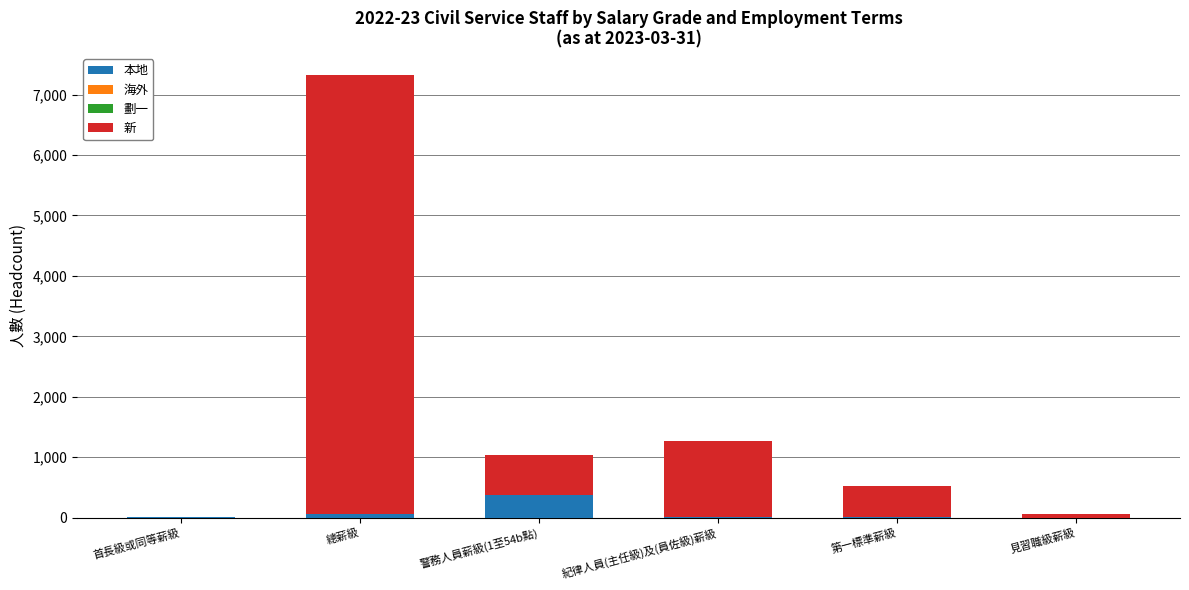

How many distinct data groups are displayed?

3